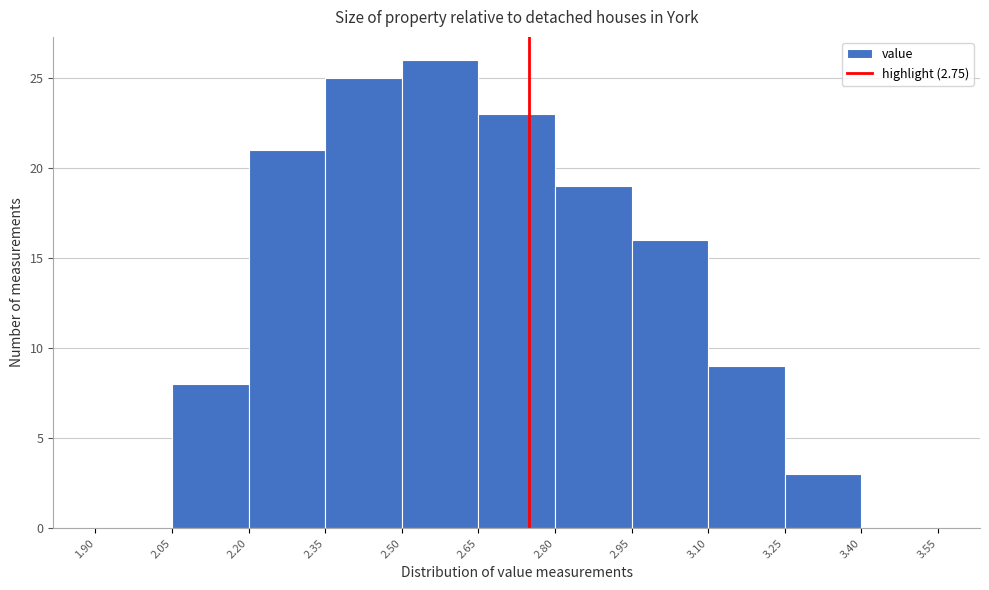

What is the height of the bar covering 2.80 to 2.95 on the x-axis? The values are not printed on the chart, so give them approximately, as read against the axis.

19